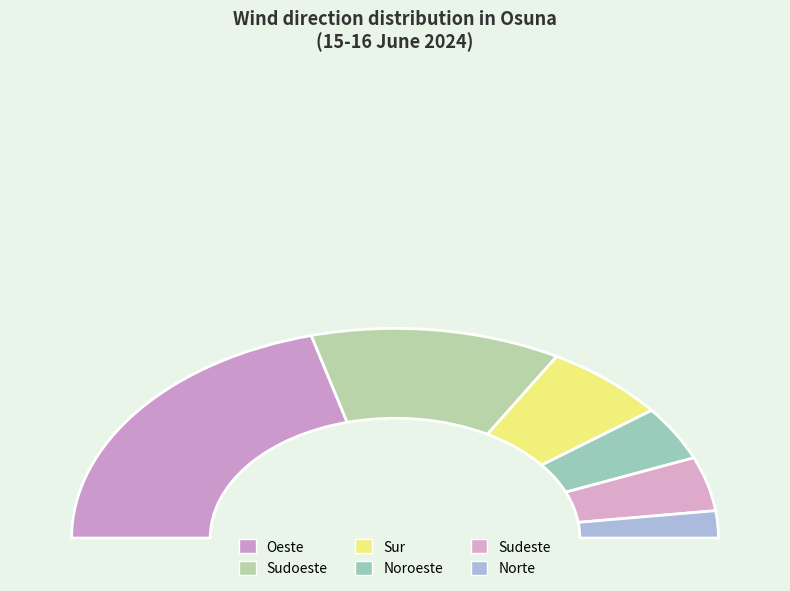

Count the number of slices in the pie.

6